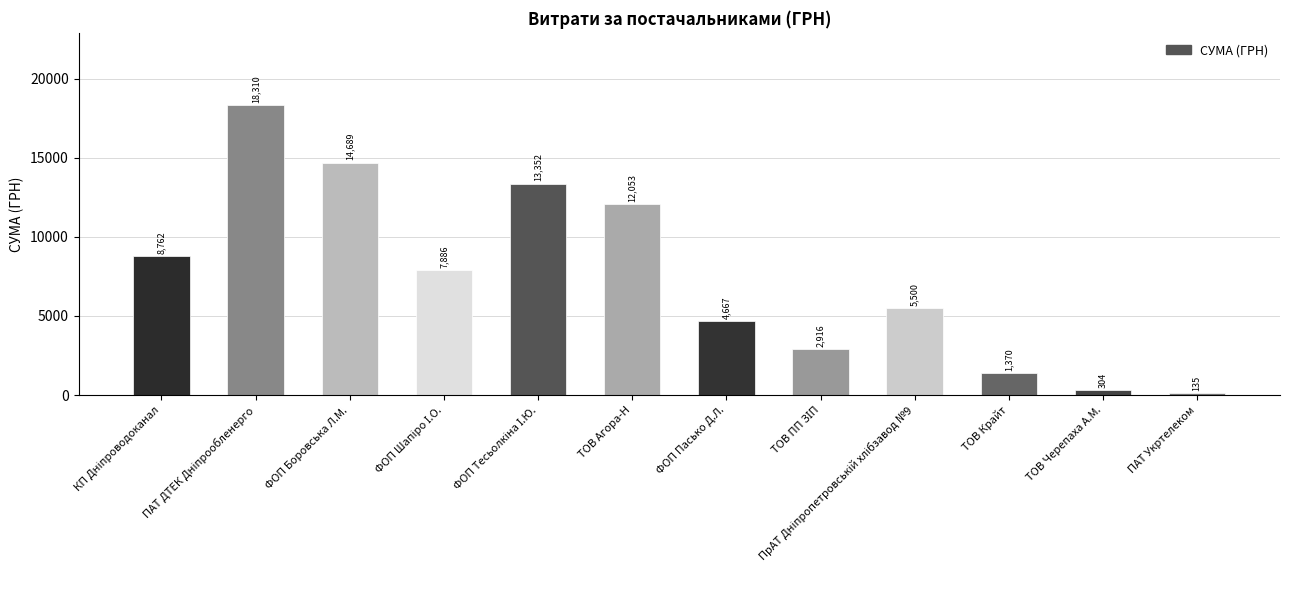

What is the change in value from ФОП Боровська Л.М. to ФОП Пасько Д.Л.?

-10021.9